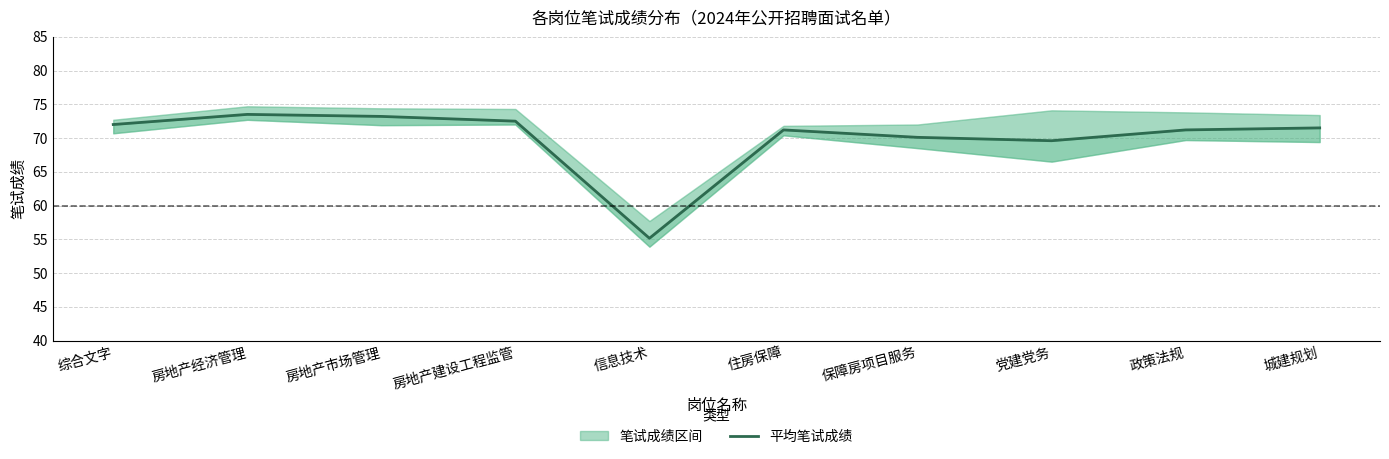

Which label corresponds to the largest value in the chart?

房地产经济管理